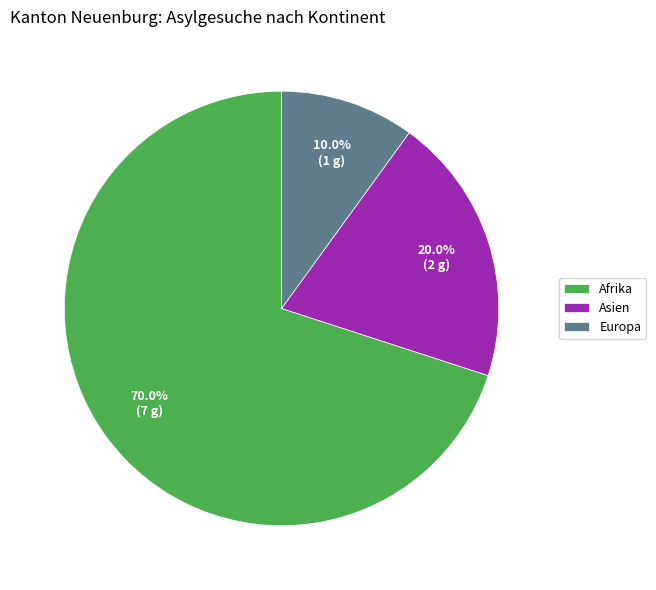

What portion of the pie excludes Europa?

90.0%